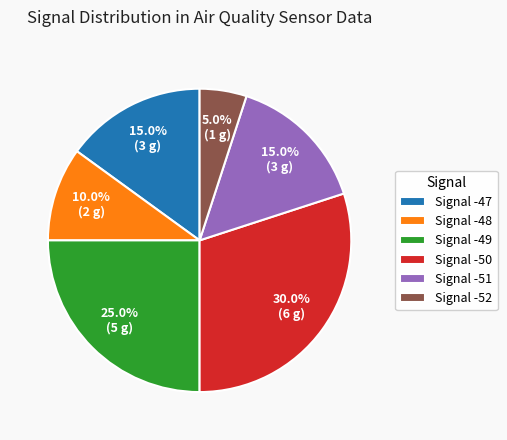

Which category has the smallest portion of the pie?

Signal -52